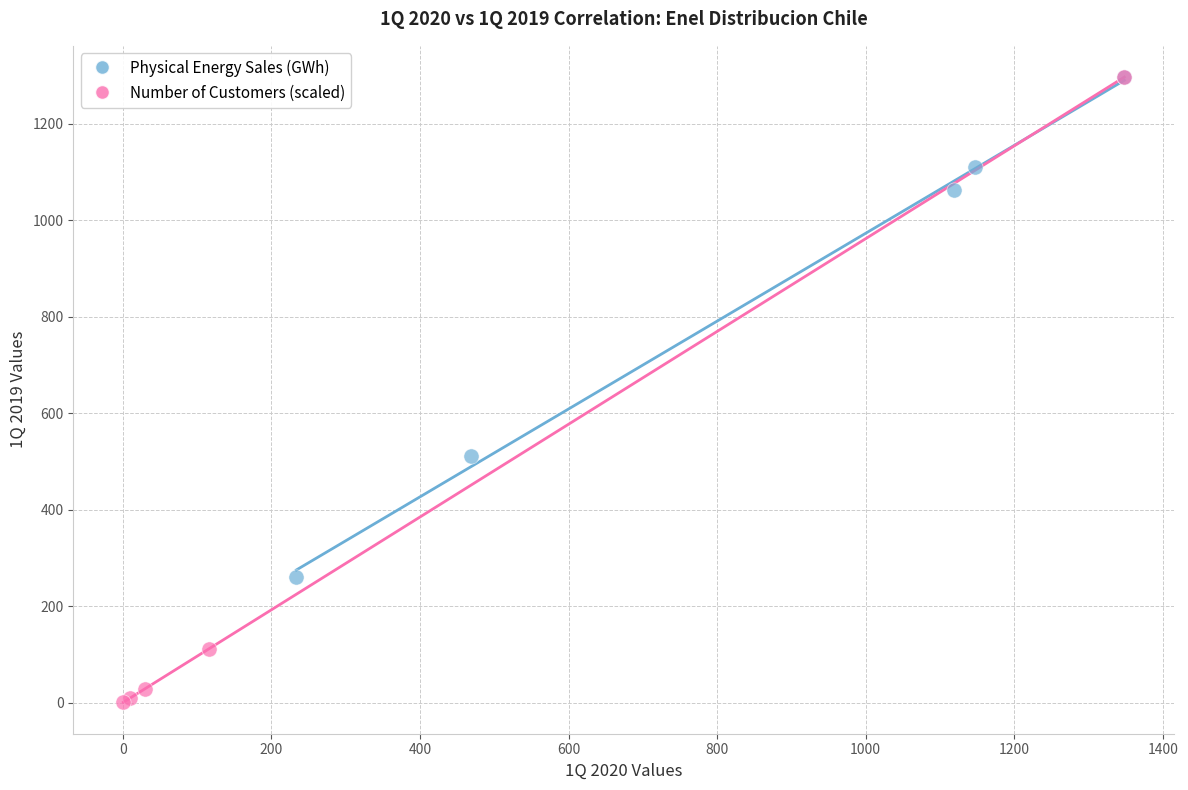

Which series has the widest spread of Y values?

Number of Customers (scaled)